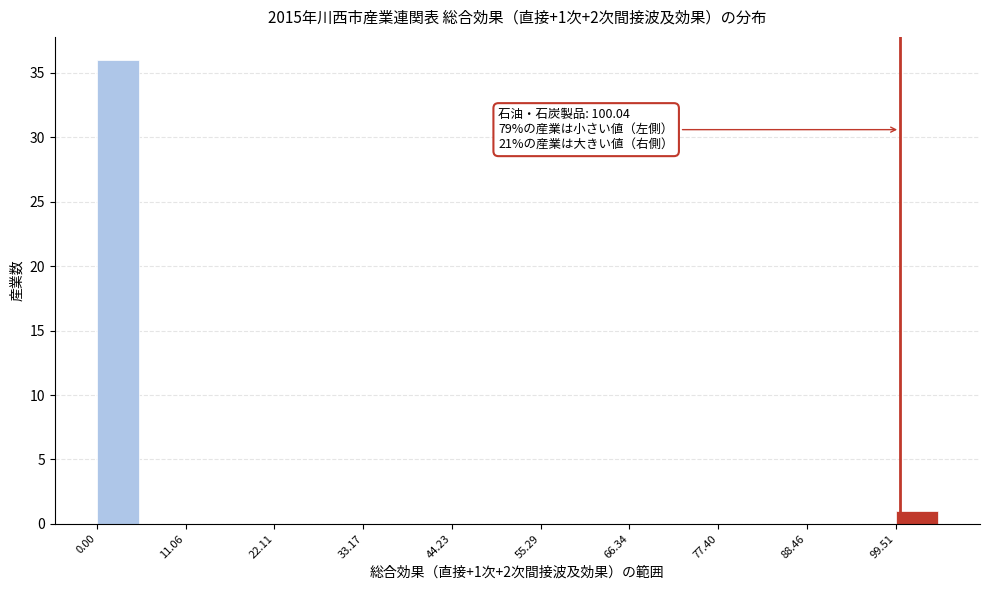

Read against the x-axis, roughly where is the centre of the tallest bar?

2